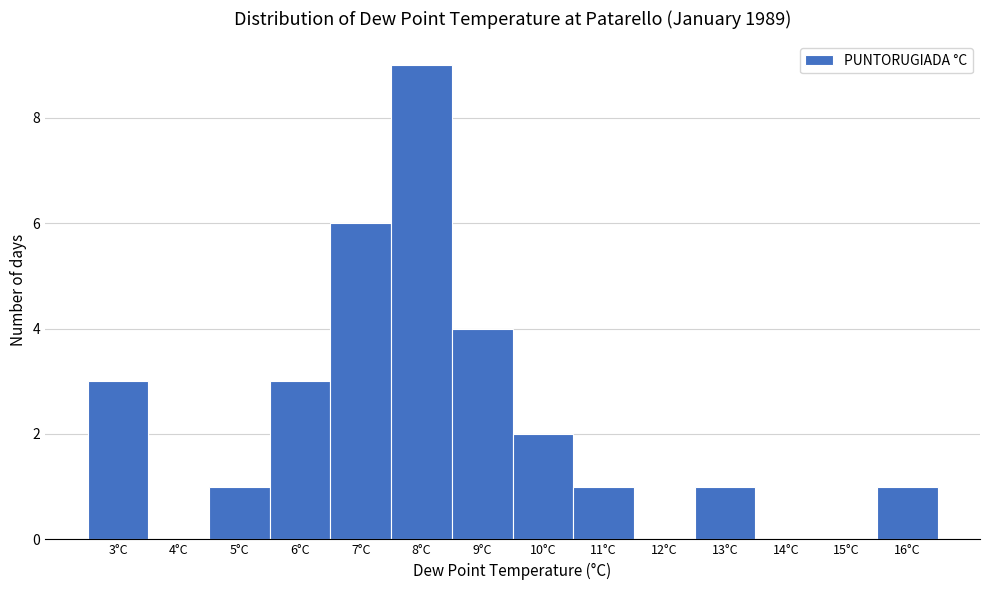

Which range on the x-axis has the tallest bar?

7.5 to 8.5